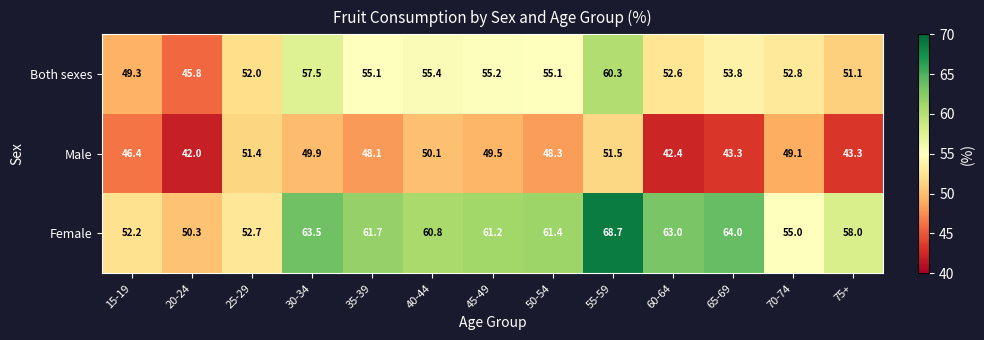

What is the spread (max minus min) of values at 35-39?

13.6